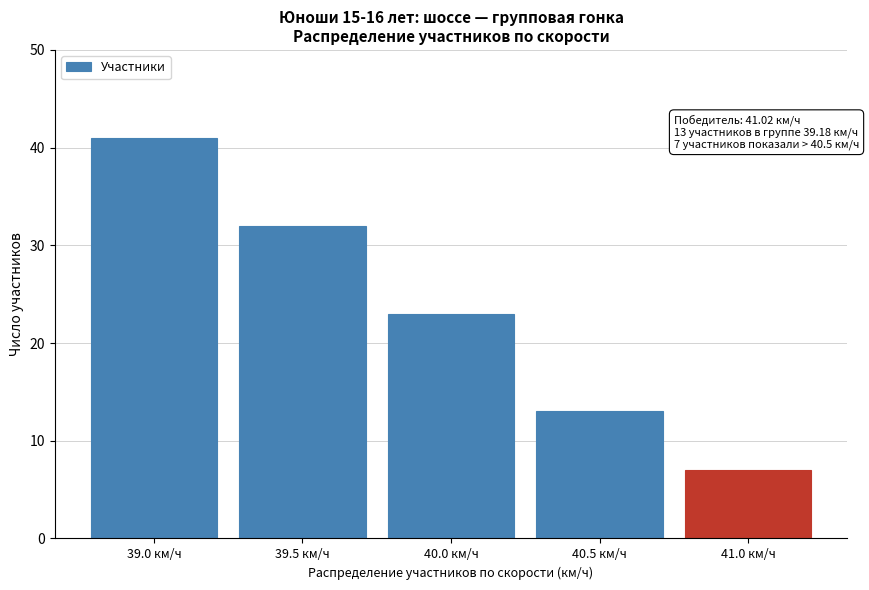

Reading left to right, what are all the values shown in this chart?

41	32	23	13	7